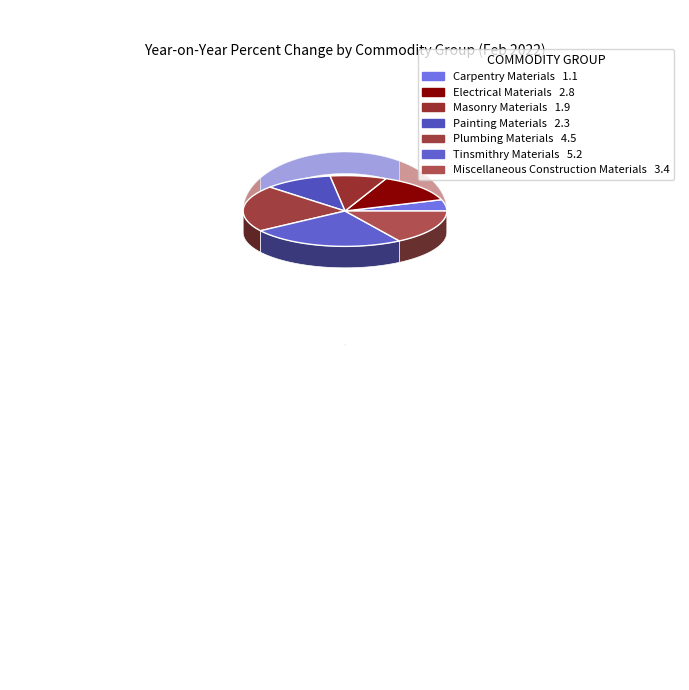

Which category has the smallest portion of the pie?

Carpentry Materials